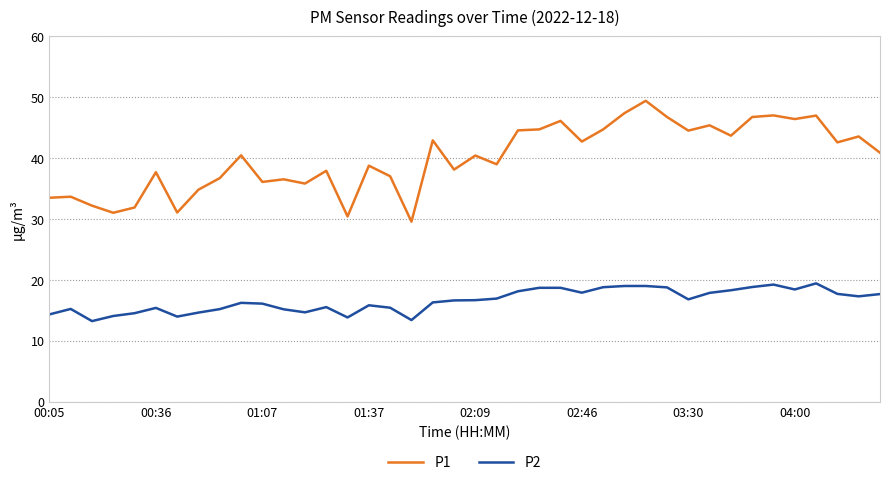

How many values in the P1 series exceed 40?

21